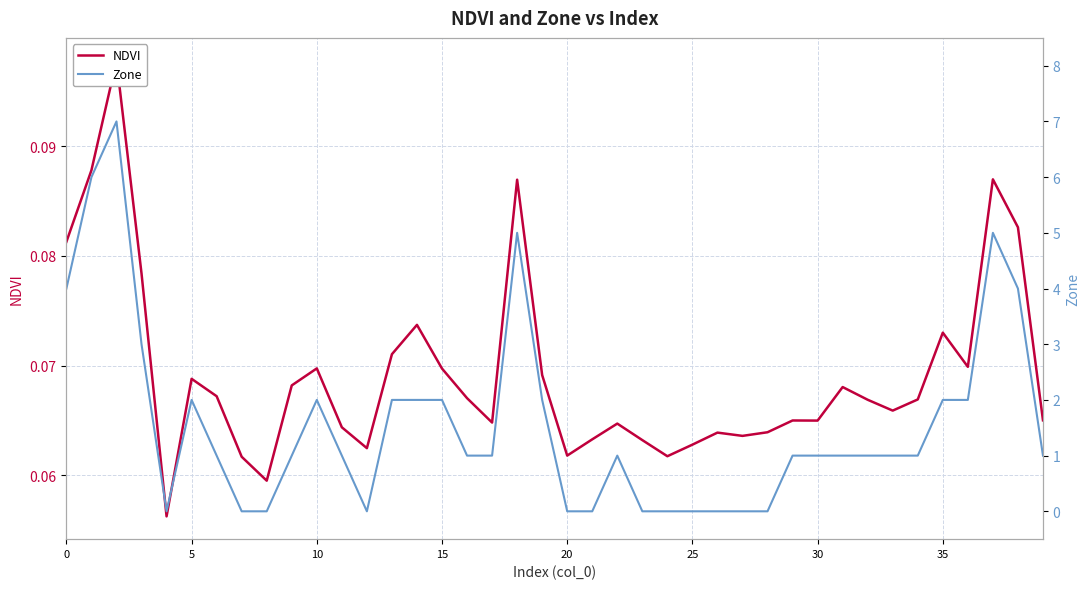

Count the number of data series in this chart.

2